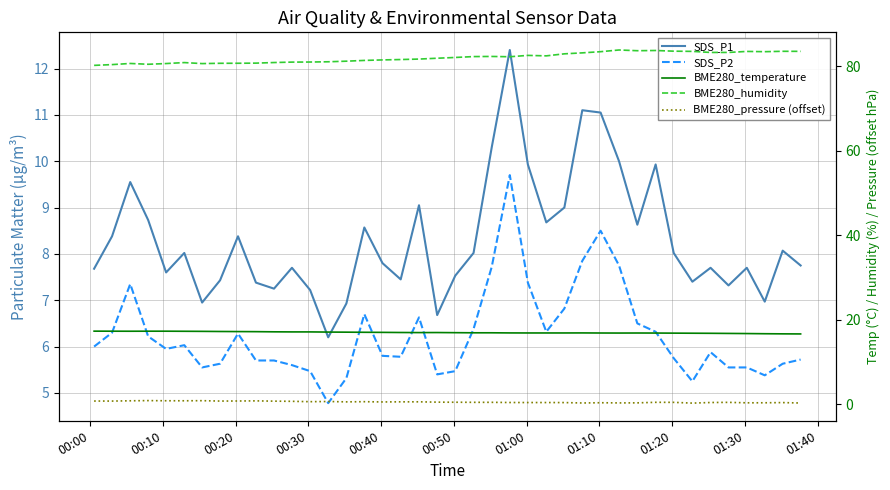

True or false: SDS_P2 and BME280_pressure (offset) cross at least once.

False